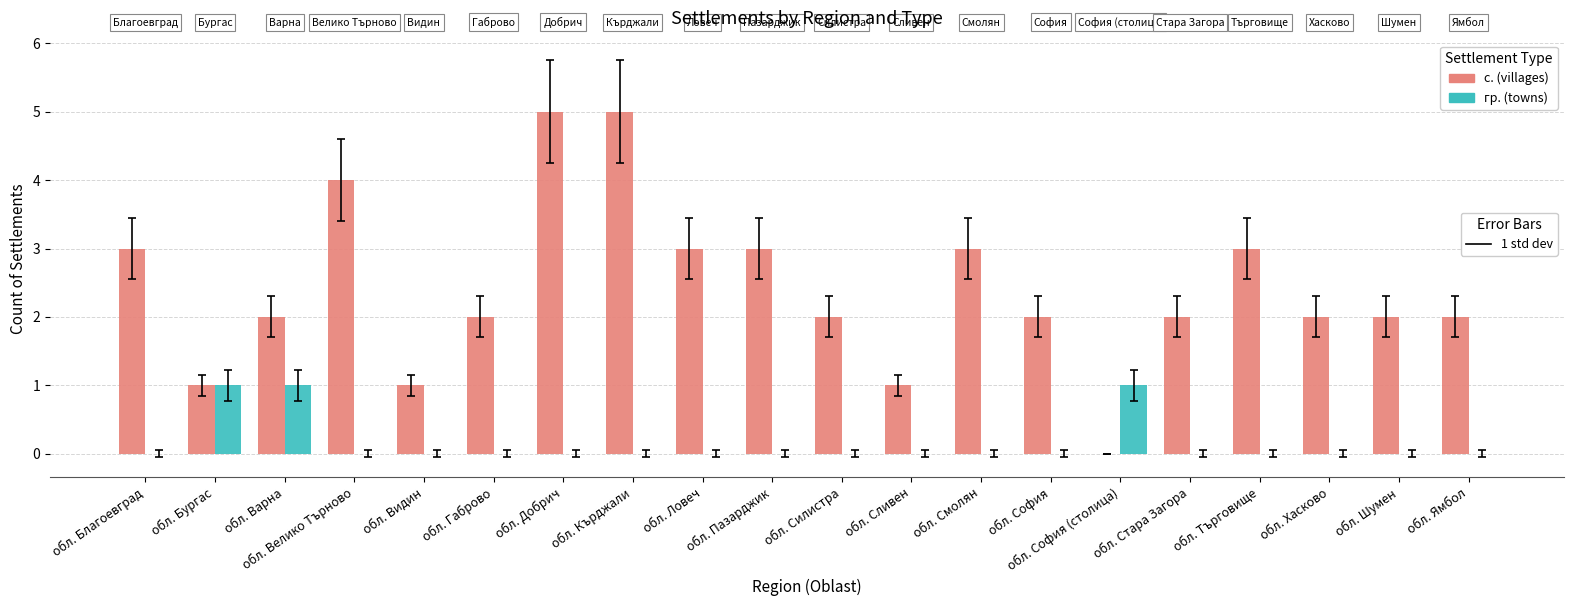

What is the greatest value displayed?

5